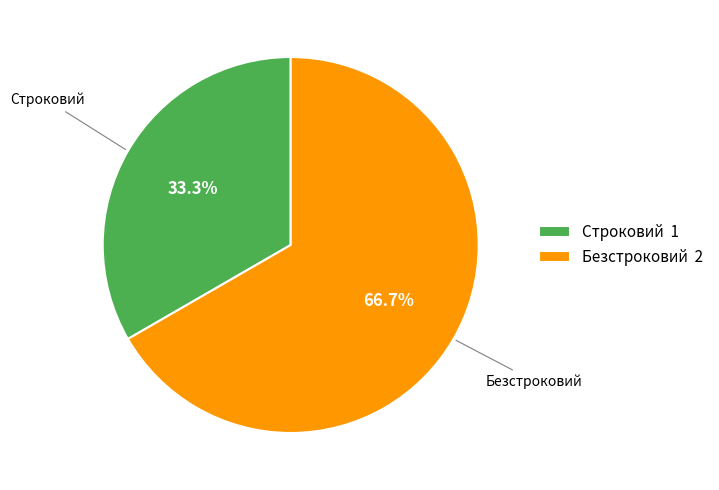

Between Безстроковий and Строковий, which is larger?

Безстроковий